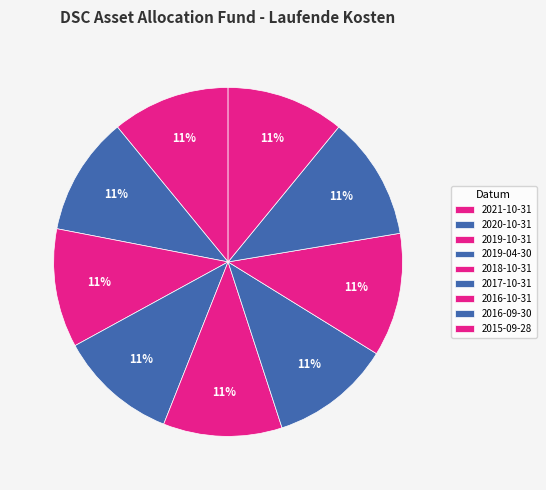

Is 2020-10-31 the majority of the pie?

No